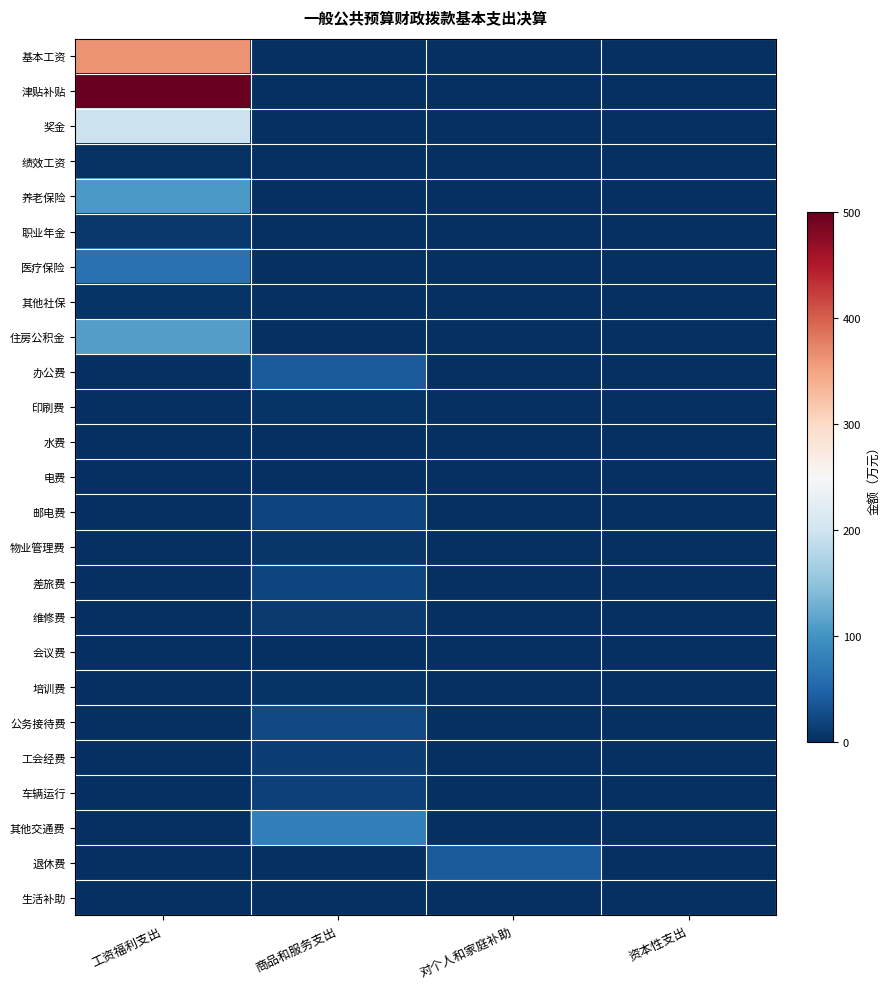

Rank the series by their maximum value, from highest to lowest.

津贴补贴, 基本工资, 奖金, 住房公积金, 养老保险, 其他交通费, 医疗保险, 退休费, 办公费, 公务接待费, 邮电费, 差旅费, 车辆运行, 工会经费, 维修费, 职业年金, 物业管理费, 培训费, 印刷费, 其他社保, 绩效工资, 会议费, 电费, 生活补助, 水费